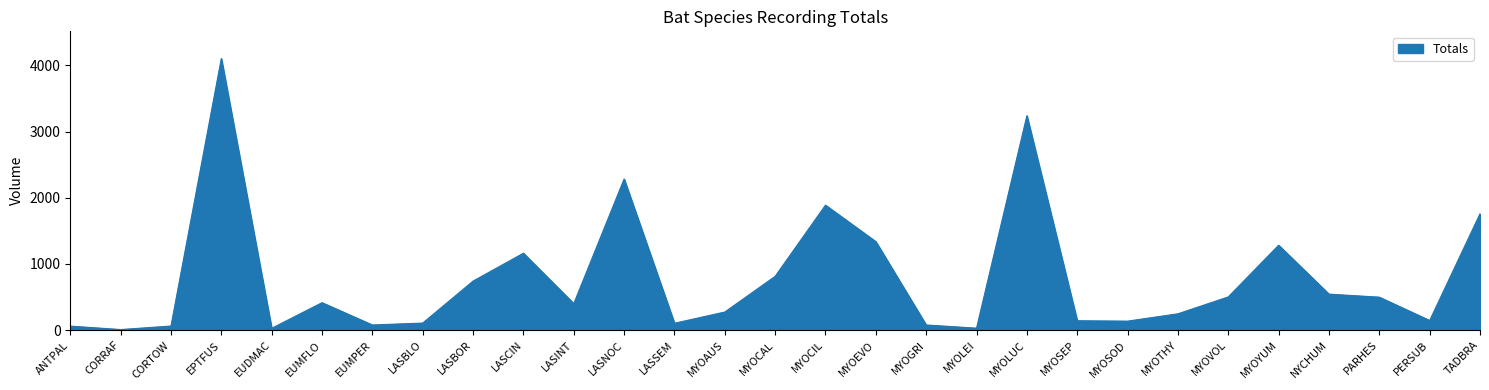

How many values are below 401?

14